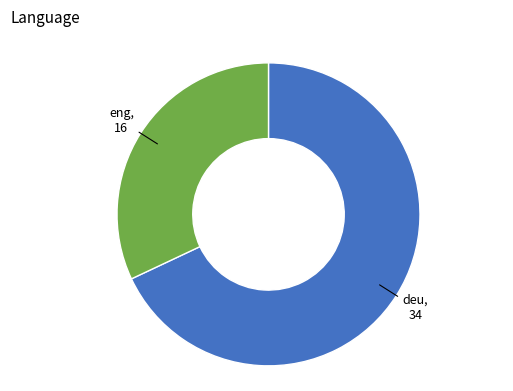

How many slices are in this pie chart?

2